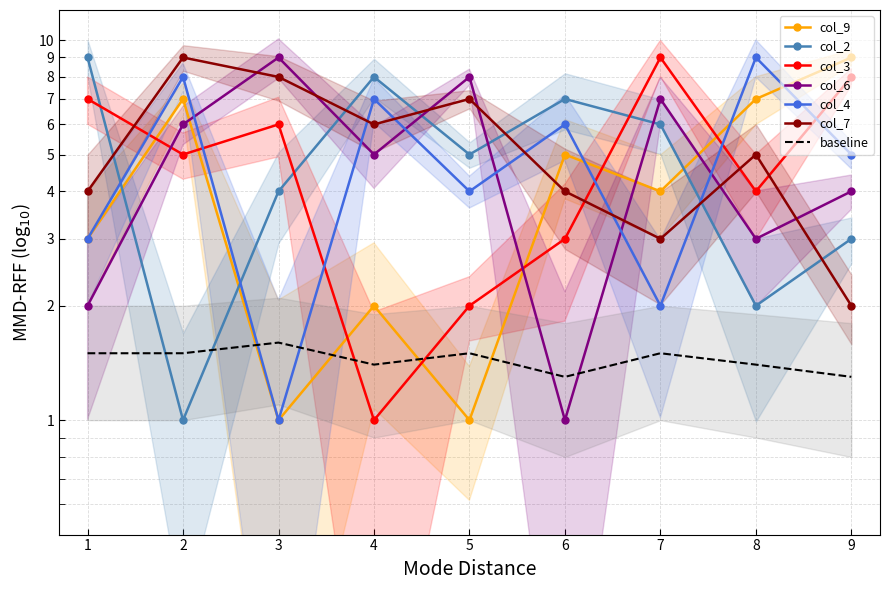

Reading left to right, what are all the values shown in this chart?

col_9: 1=3	2=7	3=1	4=2	5=1	6=5	7=4	8=7	9=9
col_2: 1=9	2=1	3=4	4=8	5=5	6=7	7=6	8=2	9=3
col_3: 1=7	2=5	3=6	4=1	5=2	6=3	7=9	8=4	9=8
col_6: 1=2	2=6	3=9	4=5	5=8	6=1	7=7	8=3	9=4
col_4: 1=3	2=8	3=1	4=7	5=4	6=6	7=2	8=9	9=5
col_7: 1=4	2=9	3=8	4=6	5=7	6=4	7=3	8=5	9=2